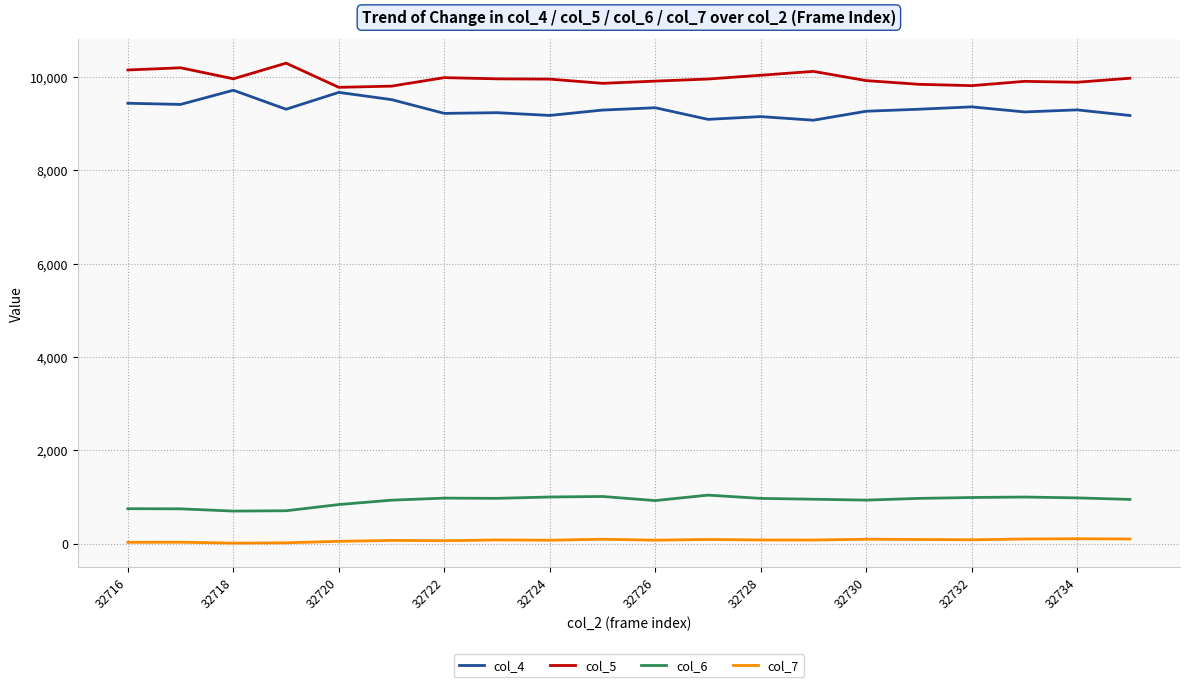

True or false: col_6 and col_7 cross at least once.

False